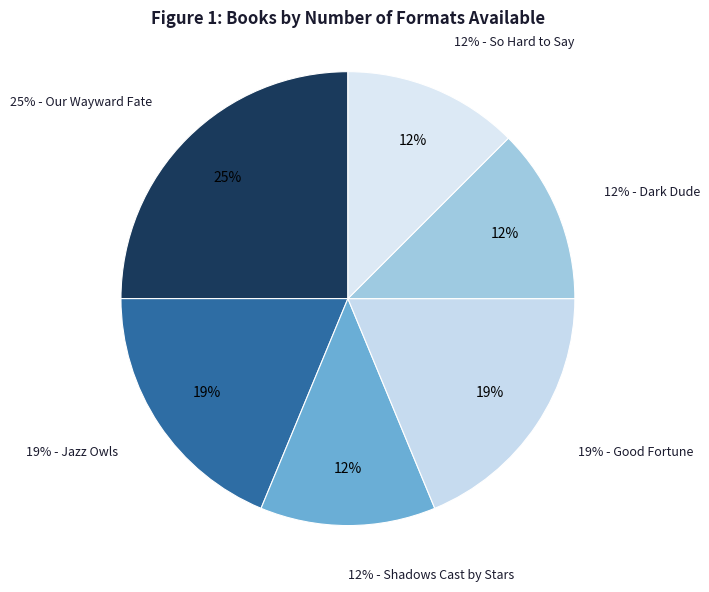

Approximately how many times larger is the value at Our Wayward Fate compared to So Hard to Say?

2.0